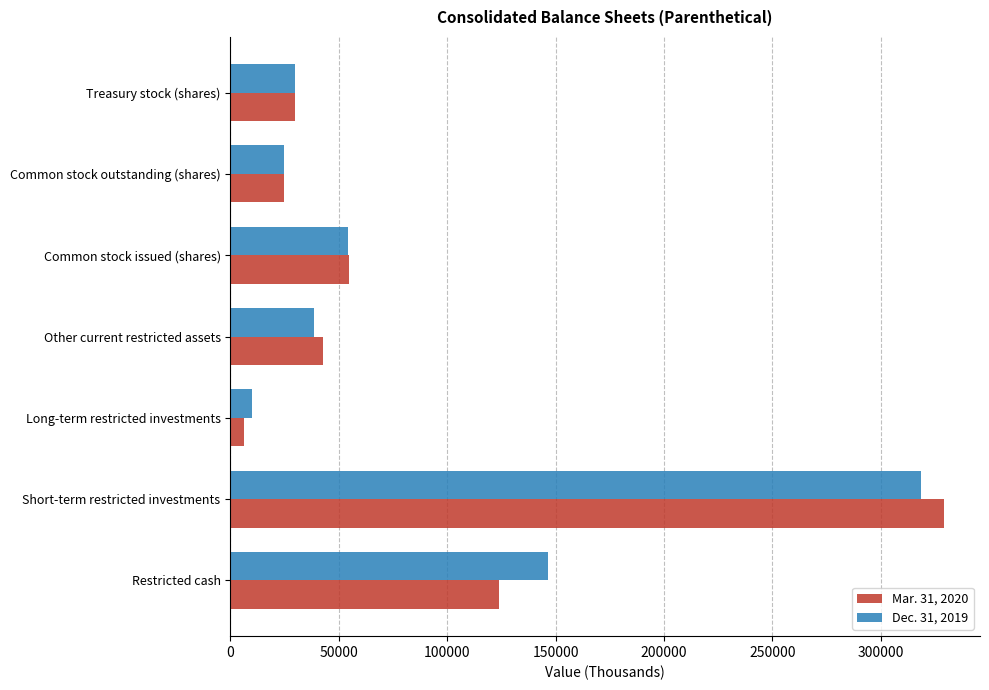

Which label corresponds to the largest value in the chart?

Short-term restricted investments